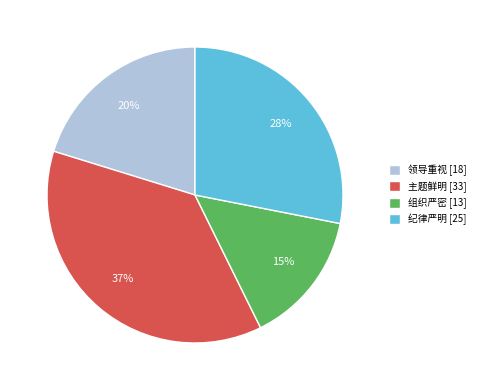

To the nearest percent, what is the difference between the largest and smallest slice percentages?

22%